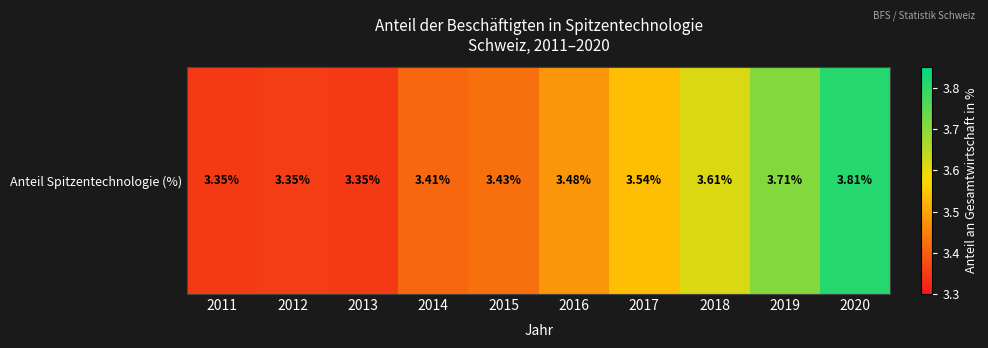

How many categories are shown in the chart?

10